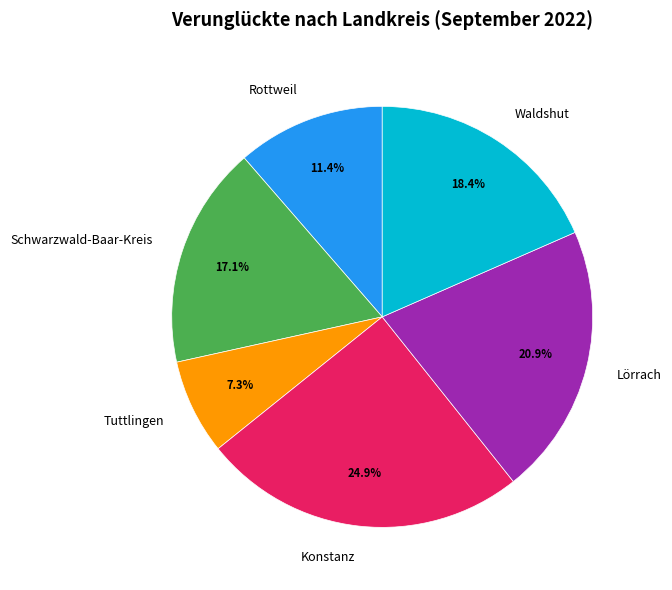

How many slices are in this pie chart?

6